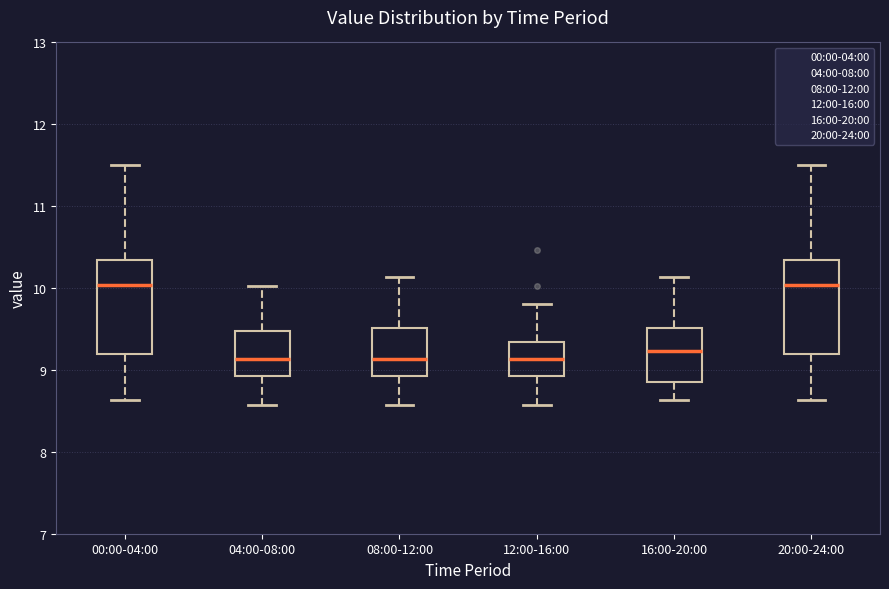

Reading left to right, read every box against the y-axis: the position of its median line, the range the box covers, and the ends of its whiskers. The values are not printed on the chart, so give them approximately, as read against the axis.

00:00-04:00: median 10.0, box 9.2 to 10.3, whiskers 8.6 to 11.5
04:00-08:00: median 9.1, box 8.9 to 9.5, whiskers 8.6 to 10.0
08:00-12:00: median 9.1, box 8.9 to 9.5, whiskers 8.6 to 10.1
12:00-16:00: median 9.1, box 8.9 to 9.3, whiskers 8.6 to 9.8
16:00-20:00: median 9.2, box 8.9 to 9.5, whiskers 8.6 to 10.1
20:00-24:00: median 10.0, box 9.2 to 10.3, whiskers 8.6 to 11.5